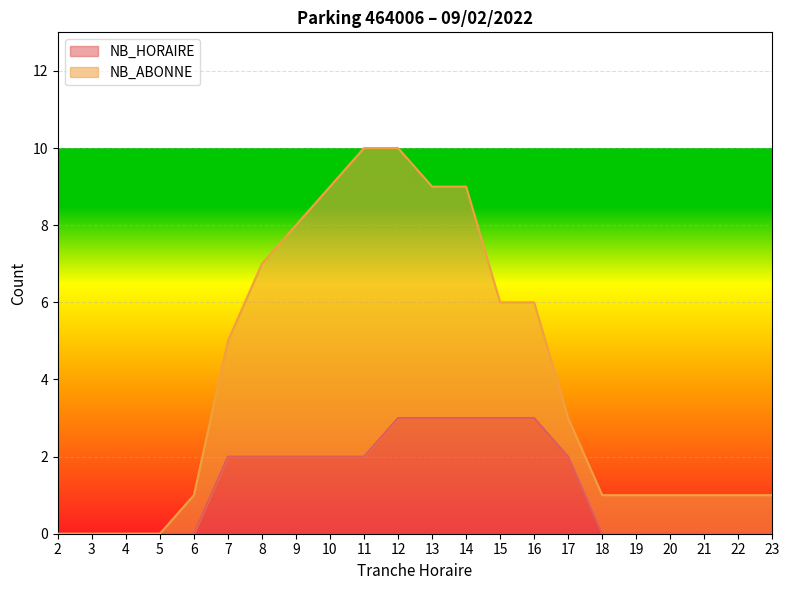

Does the chart display data point markers on the line(s)?

No